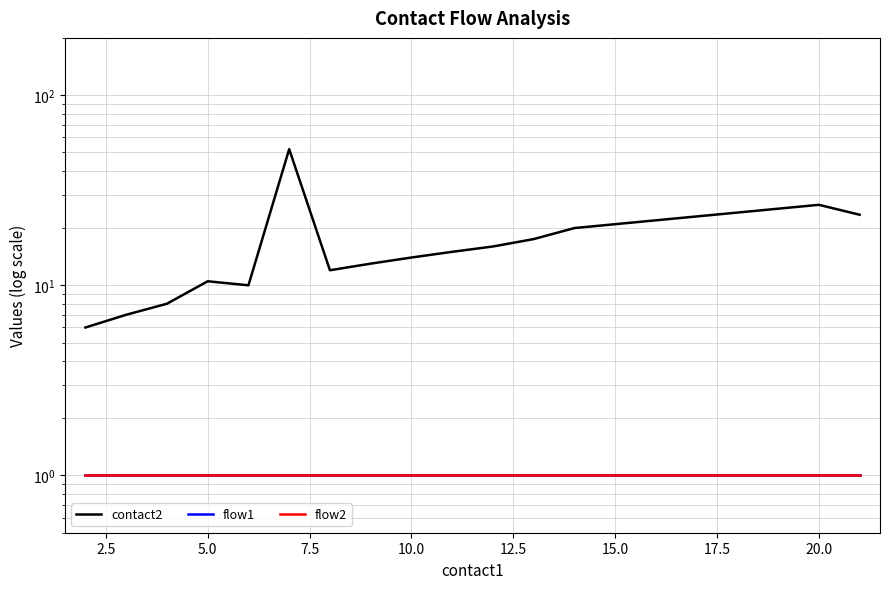

At how many categories does at least one series exceed 16?

5